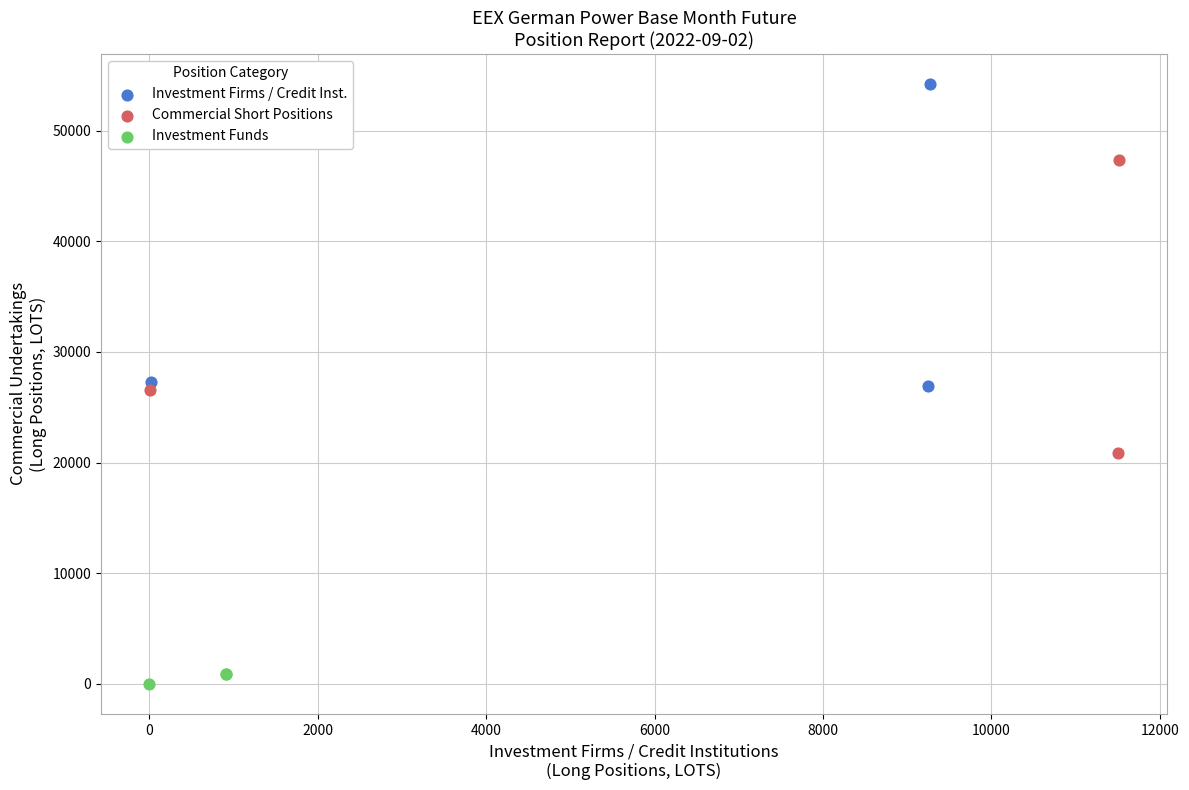

Which series reaches the minimum Y coordinate?

Investment Funds